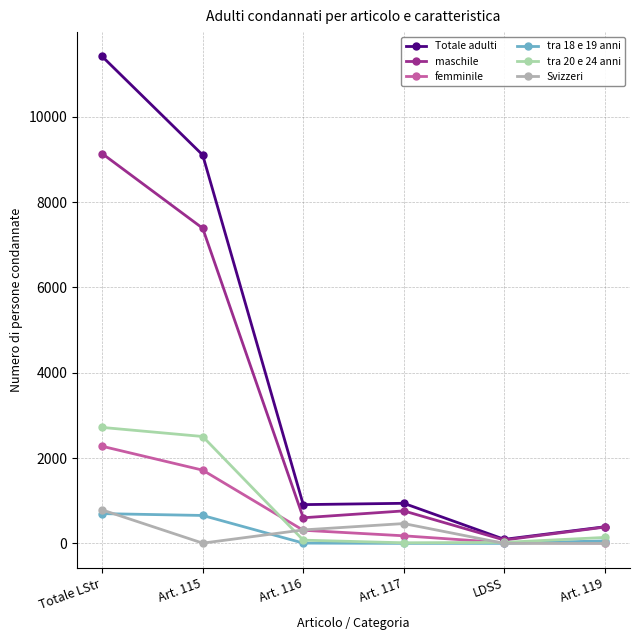

Is the value of tra 18 e 19 anni at Art. 115 greater than the value of maschile at Totale LStr?

No